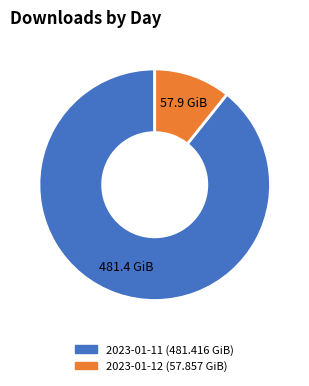

Rank the categories by value from lowest to highest.

2023-01-12, 2023-01-11